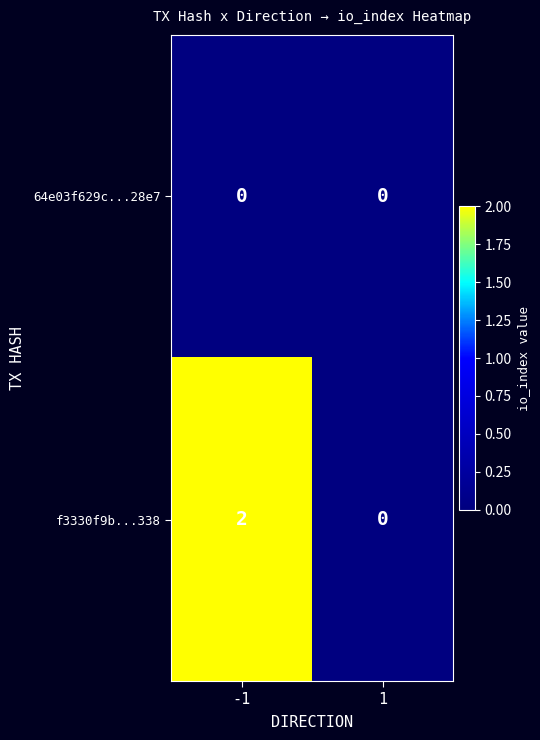

Which series changed the most between -1 and 1?

f3330f9b...338